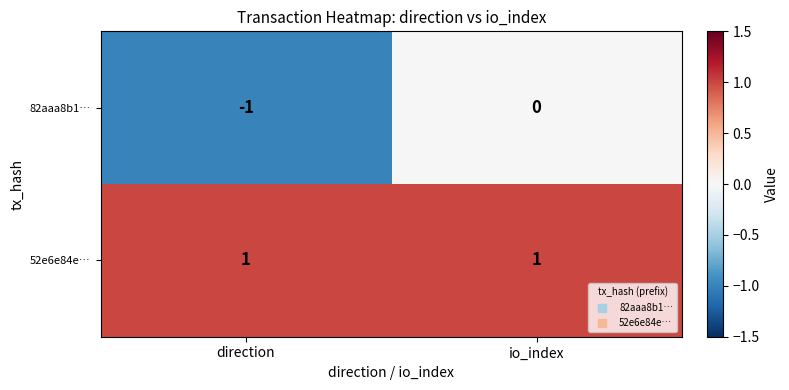

List the series in order of their peak value, highest first.

52e6e84e…, 82aaa8b1…